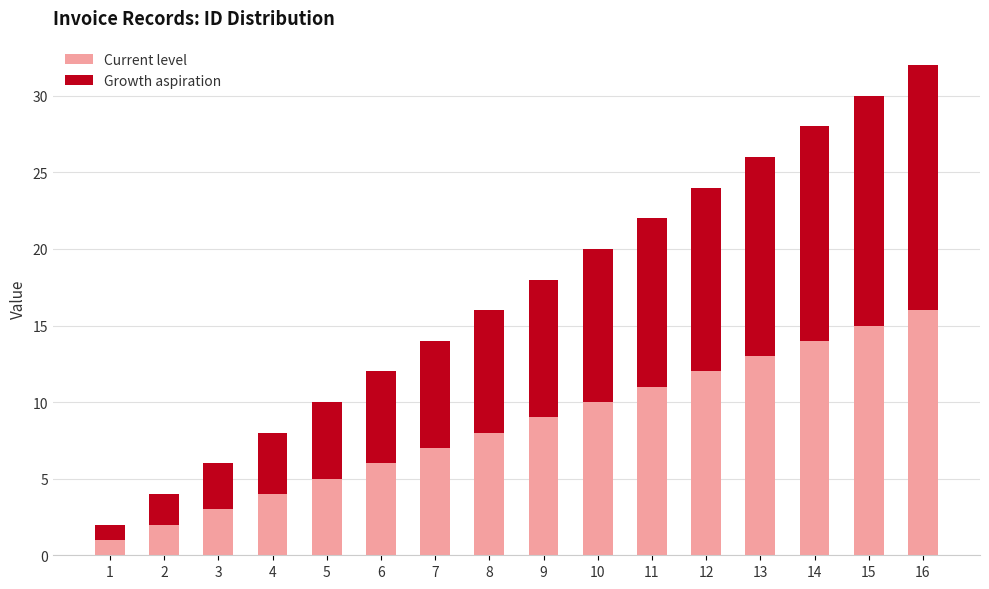

At which category is the sum across all series the highest?

16